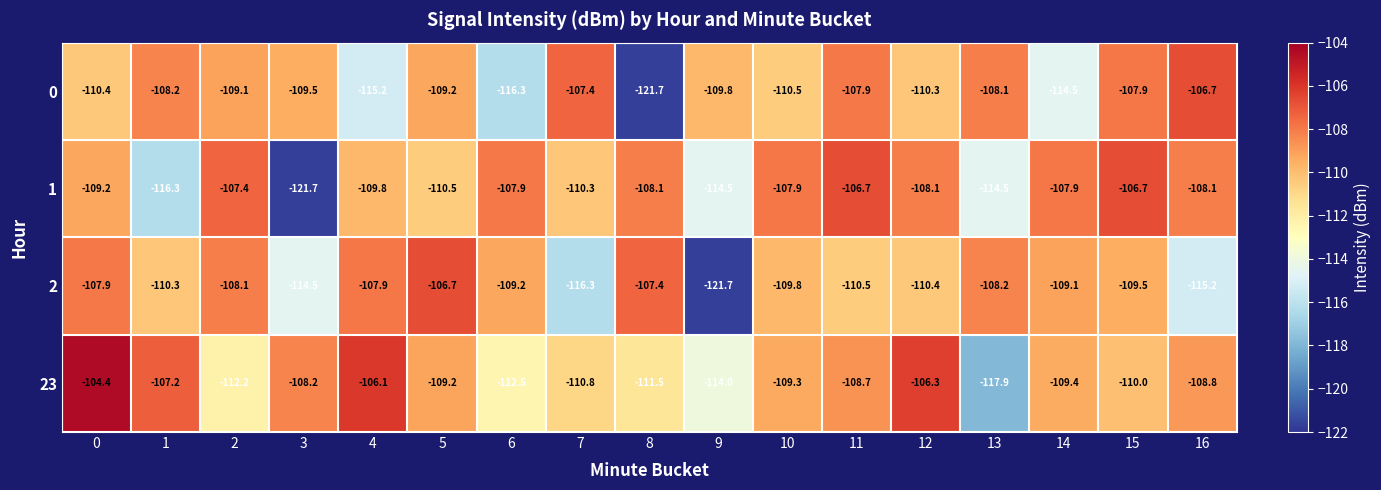

What is the spread (max minus min) of values at 15?

3.3